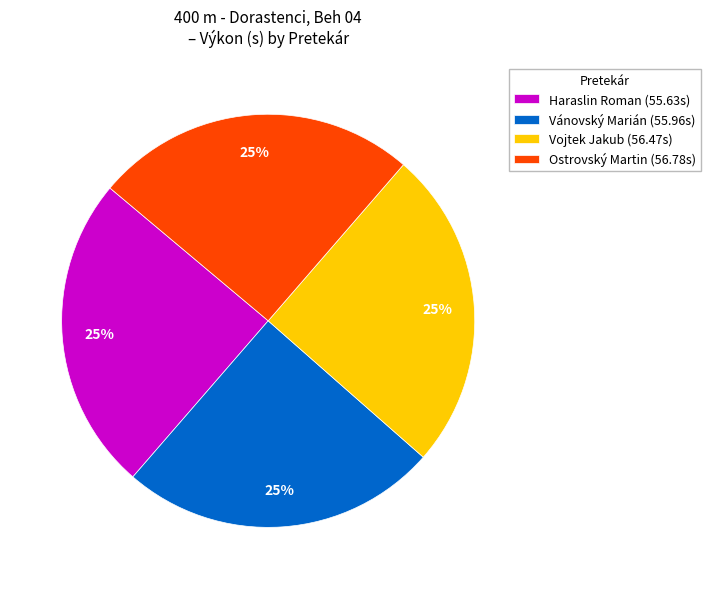

Is it true that Vánovský Marián is 25% of the pie?

True